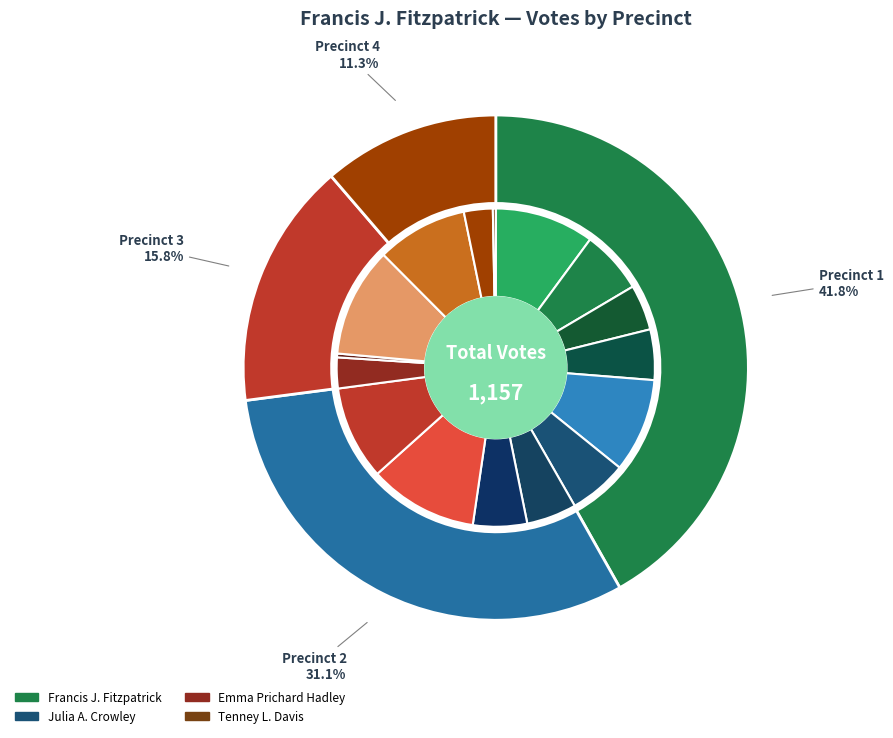

Which series changed the most between Precinct 1 and Precinct 4?

Tenney L. Davis